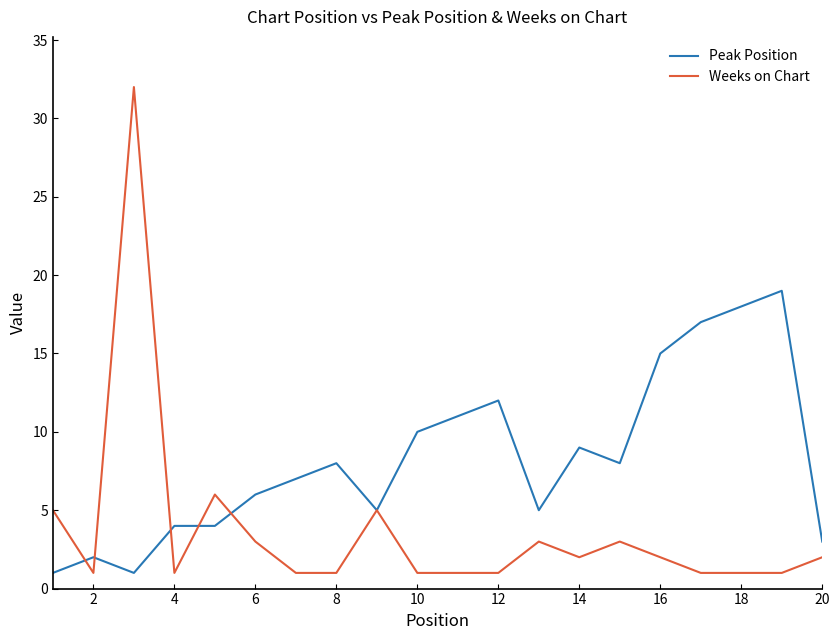

Which series has the largest range (max minus min)?

Weeks on Chart